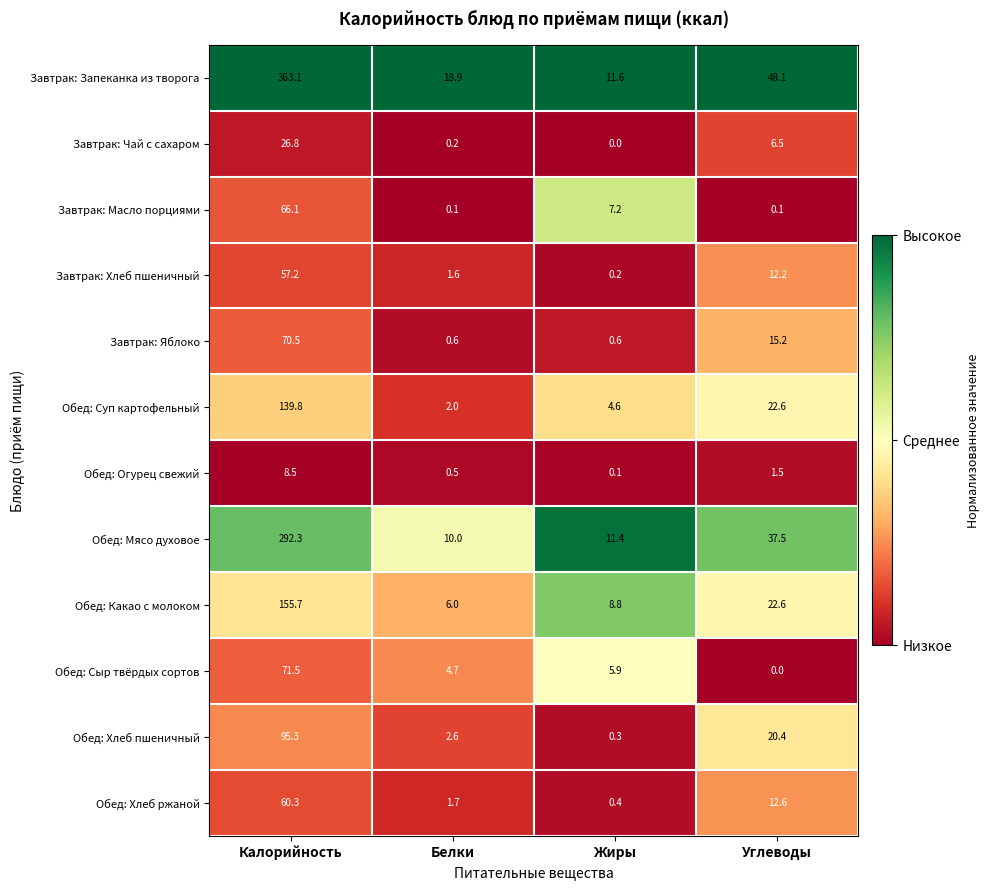

At how many categories does at least one series exceed 0?

4